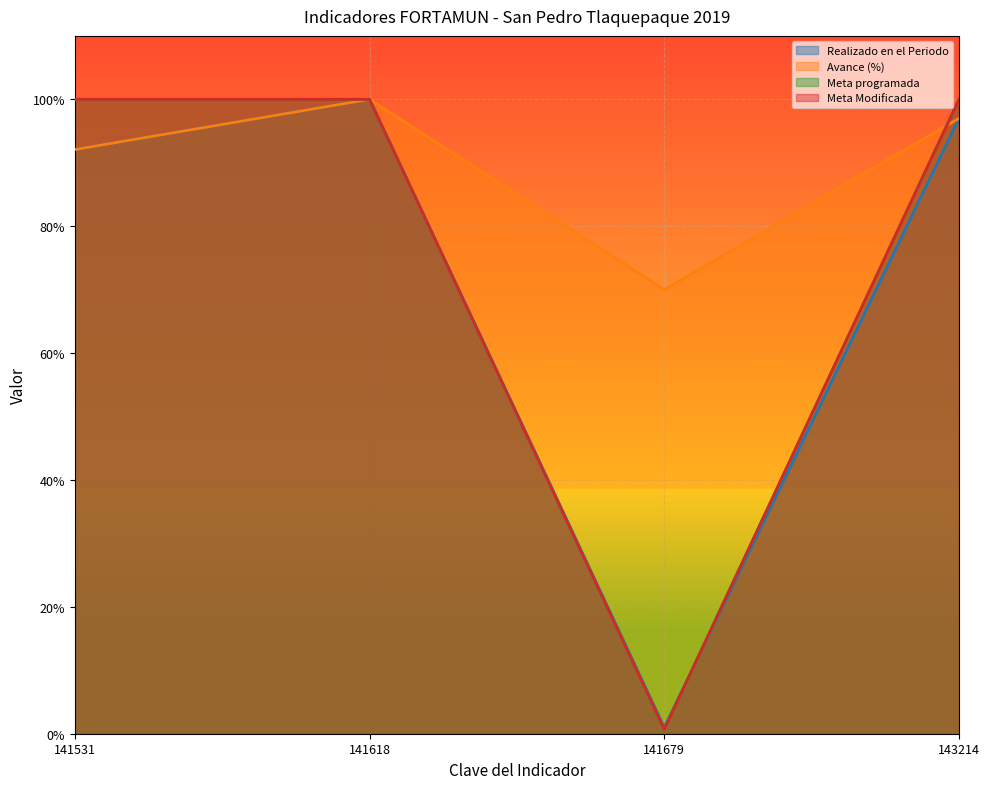

At which category does Meta Modificada reach its first local valley?

141679